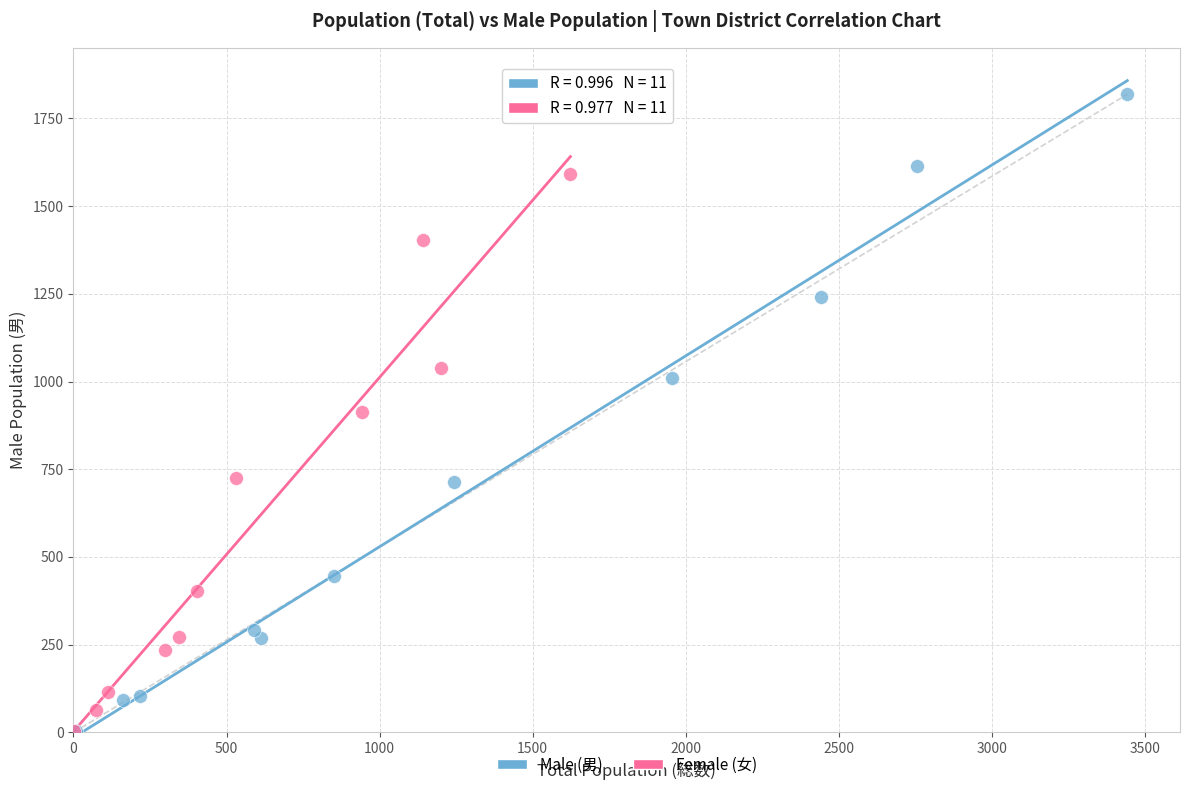

Which series contains the highest Y value?

Male (男)